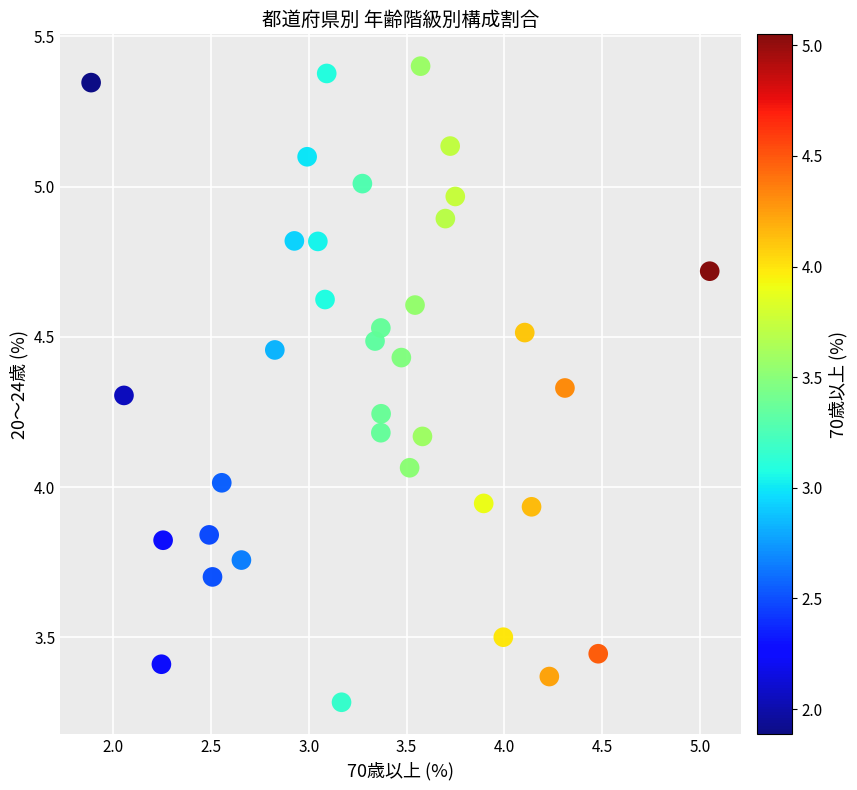

What is the range of X values (max minus min)?

3.2